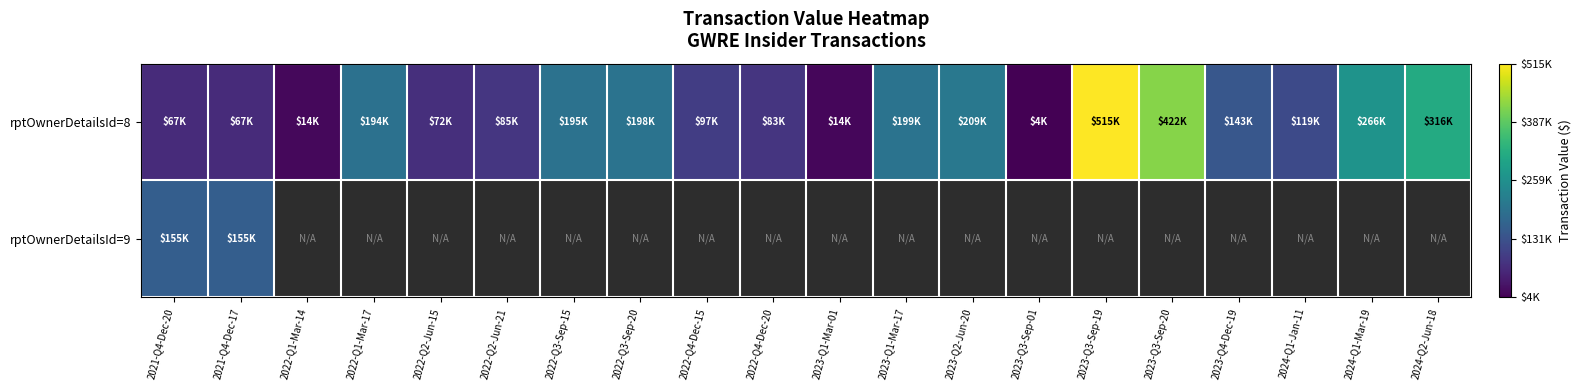

At how many categories does at least one series exceed 205236?

5